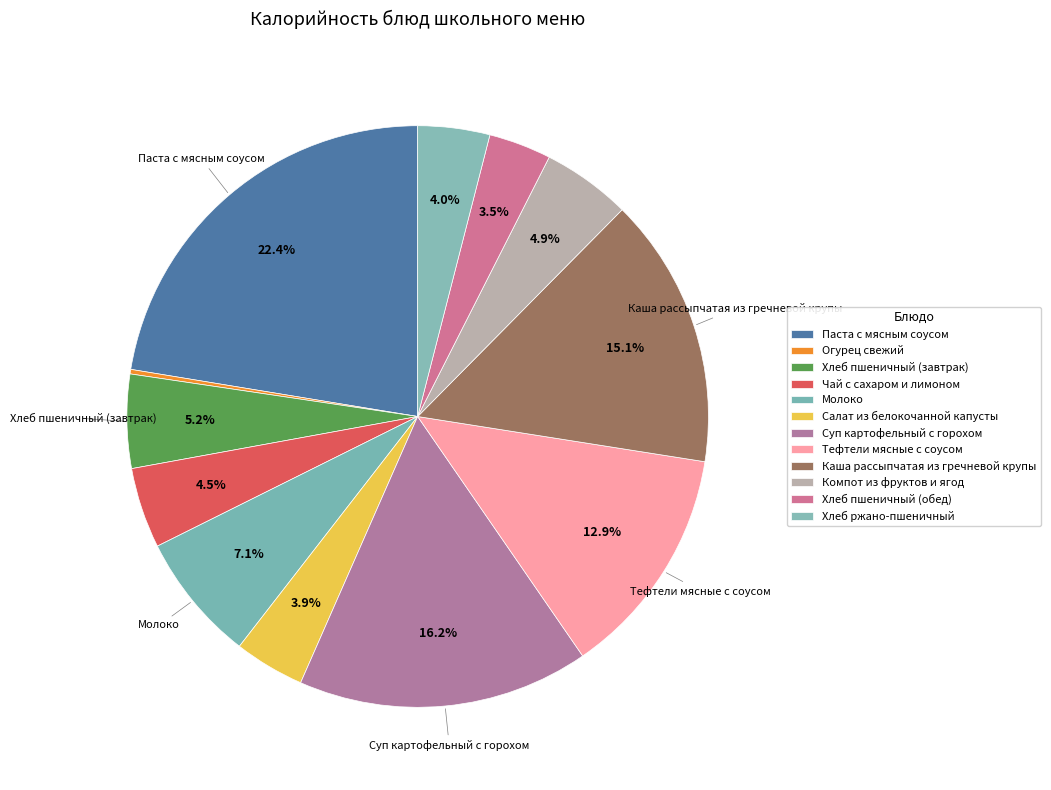

To the nearest percent, what portion does Салат из белокочанной капусты represent?

4%